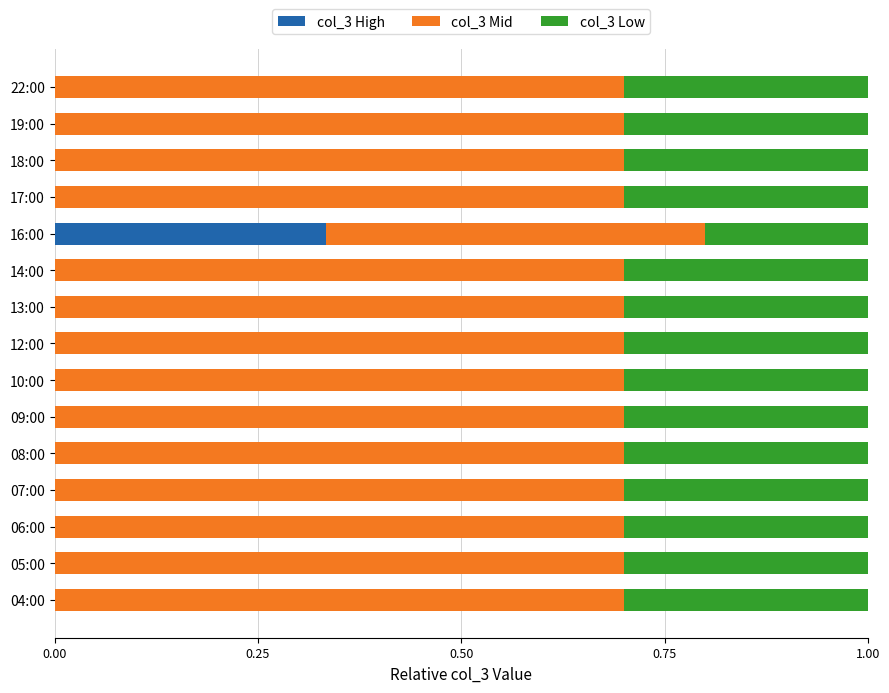

What is the total value across all series at 19:00?

1.0